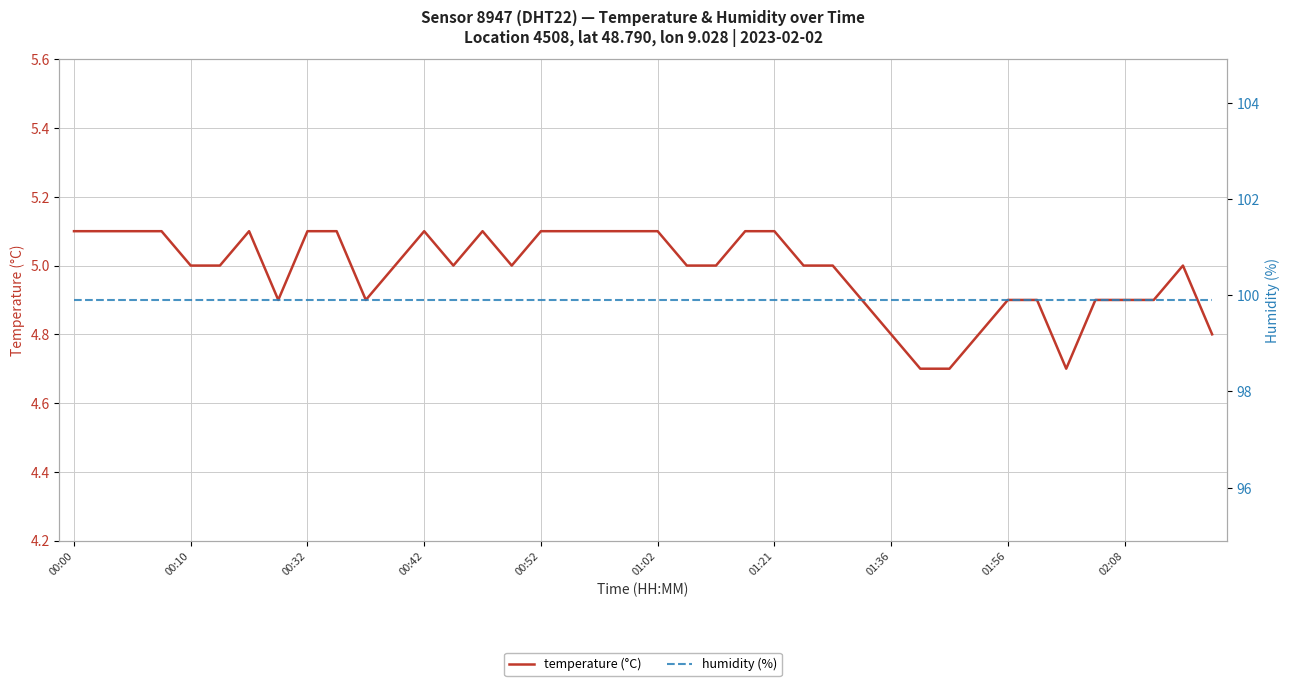

List the series in order of their peak value, highest first.

humidity (%), temperature (°C)